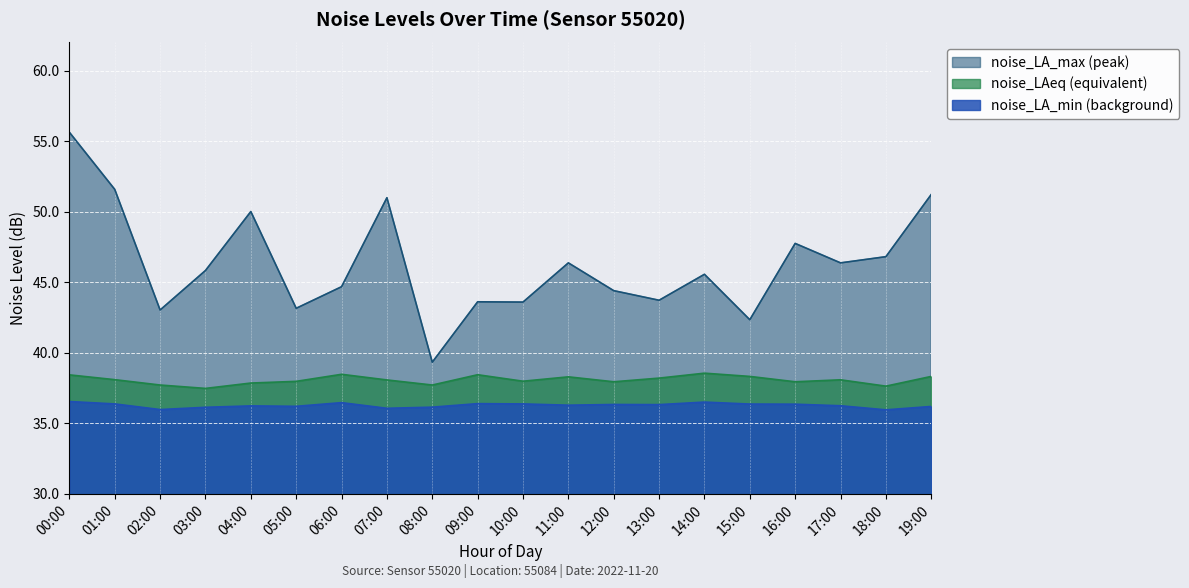

At which label does noise_LAeq reach its minimum?

03:00